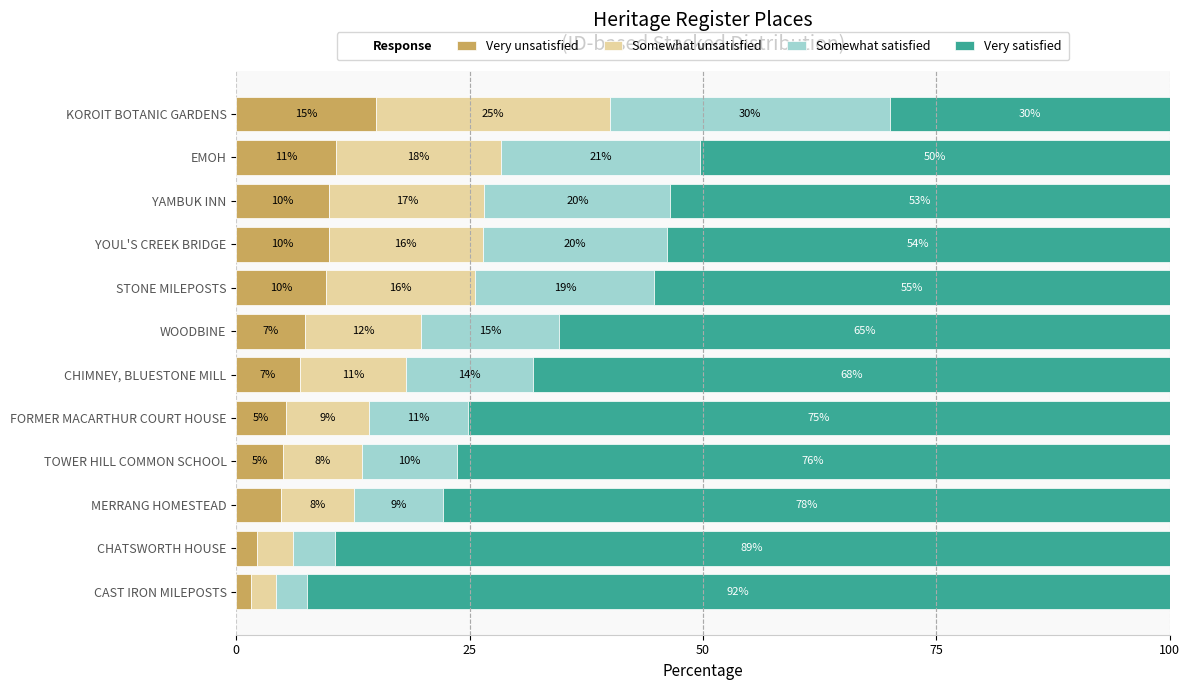

Count the number of data series in this chart.

4